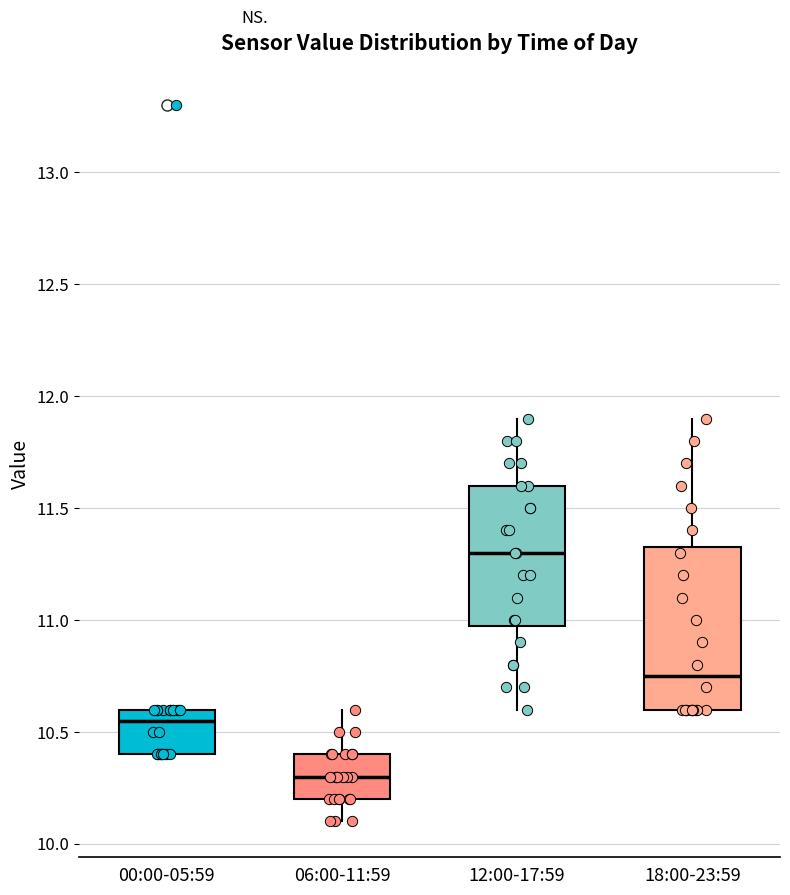

Reading left to right, transcribe this box plot: for each box, give where its median line is, the range the box spans, and where its two whiskers end, as read against the y-axis. The values are not printed on the chart, so give them approximately, as read against the axis.

00:00-05:59: median 10.55, box 10.40 to 10.60, whiskers 10.40 to 10.60
06:00-11:59: median 10.30, box 10.20 to 10.40, whiskers 10.10 to 10.60
12:00-17:59: median 11.30, box 11.00 to 11.60, whiskers 10.60 to 11.90
18:00-23:59: median 10.75, box 10.60 to 11.35, whiskers 10.60 to 11.90